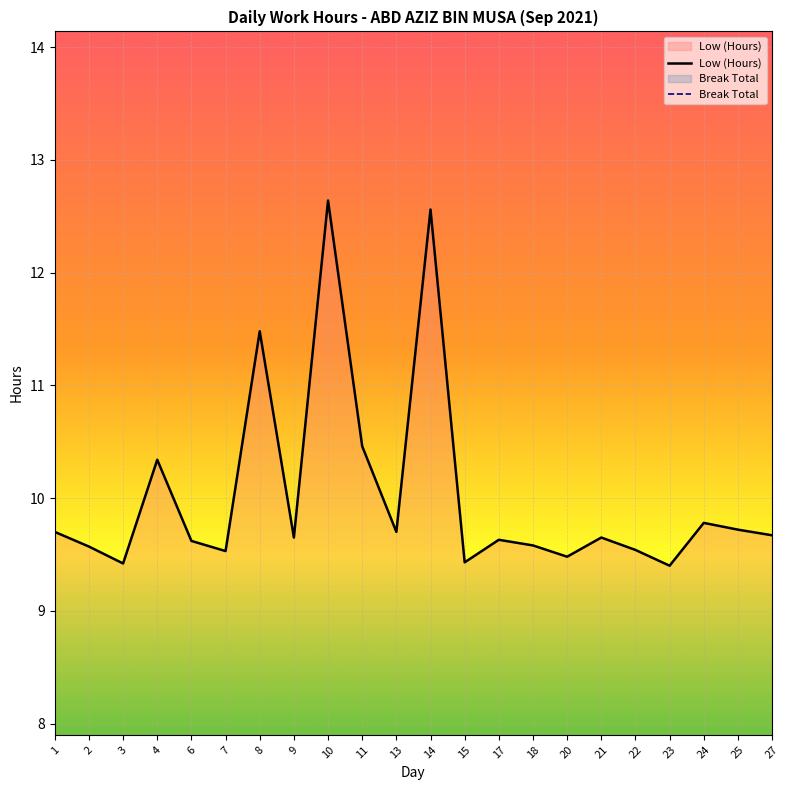

Which series changed the most between 11 and 21?

Low (Hours)